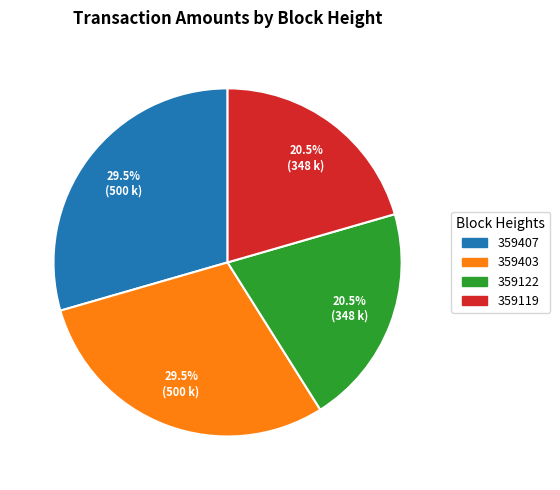

How many slices are in this pie chart?

4